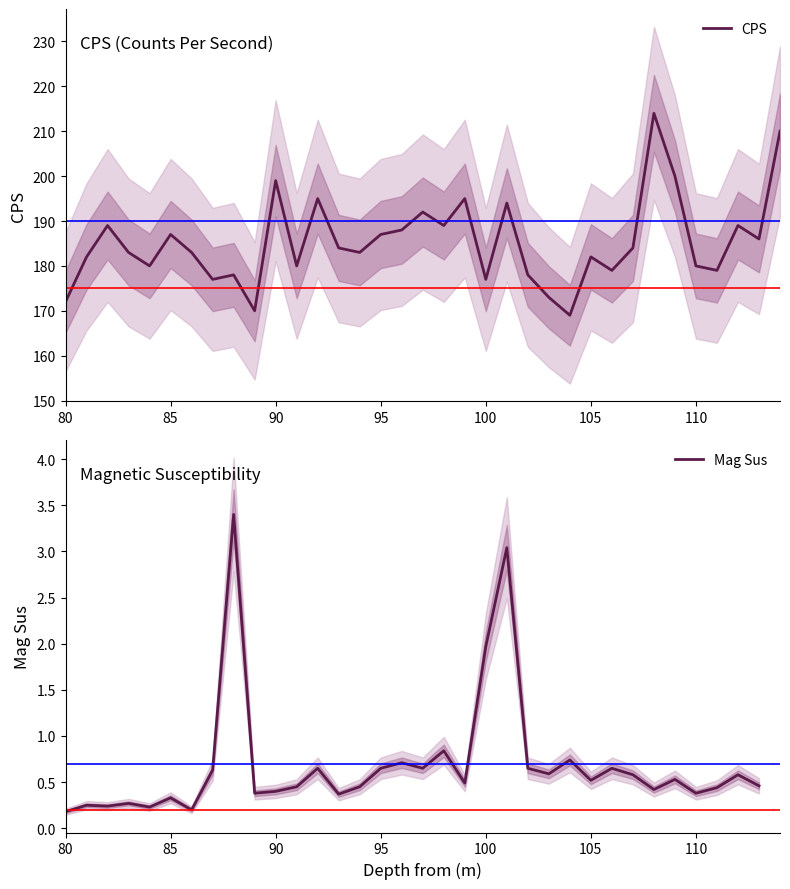

Where is the first local maximum?

82